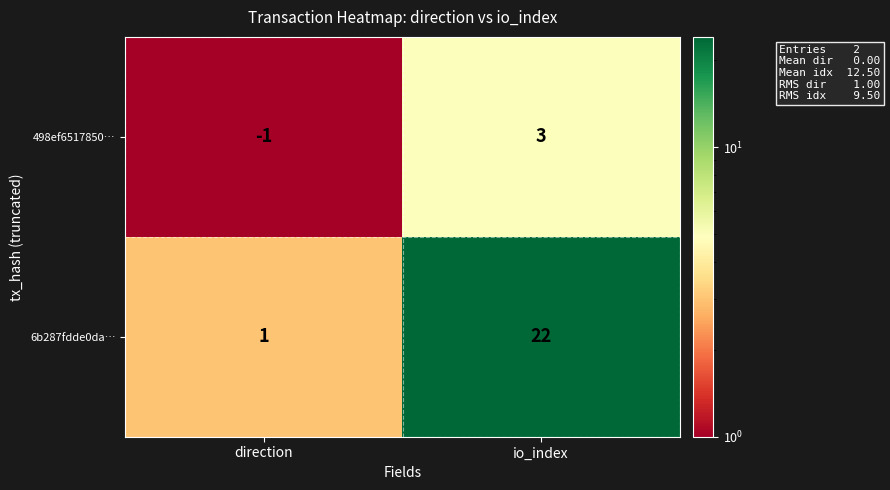

What value does the 498ef6517850… series have at io_index?

3